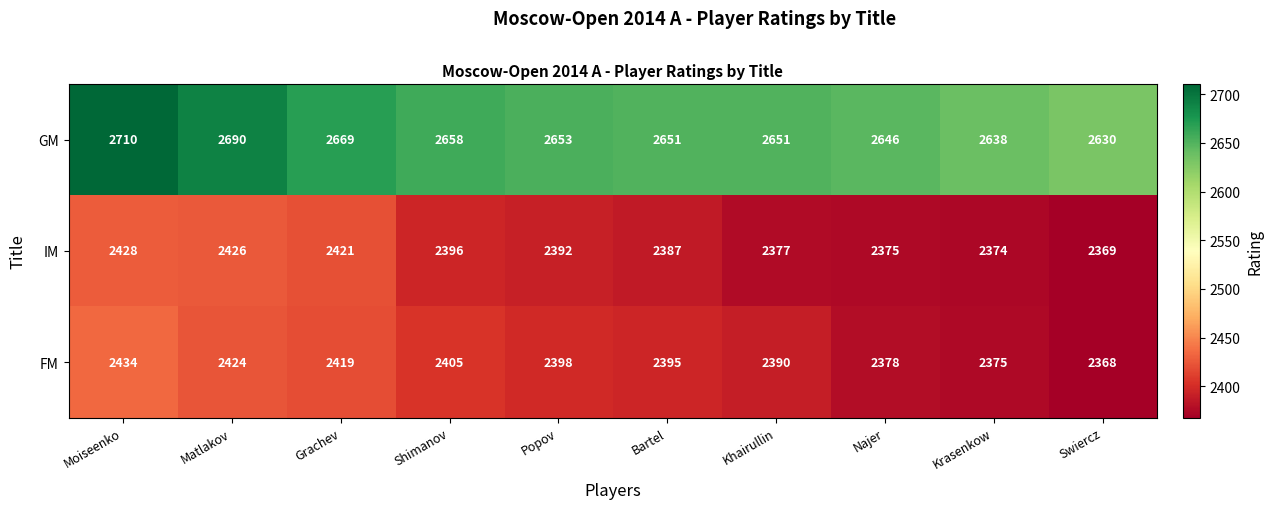

What is the total value across all series at Swiercz?

7367